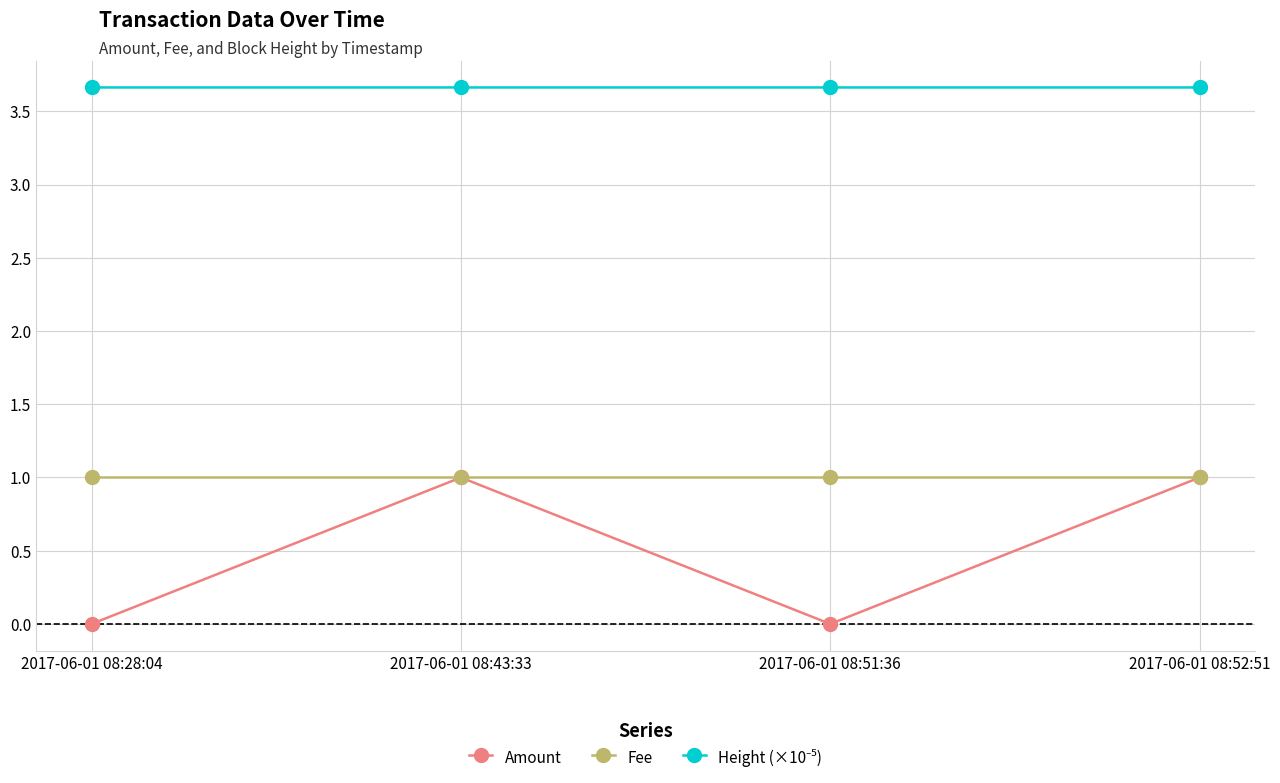

The value of Fee at 2017-06-01 08:28:04 is 1.0. True or false?

True